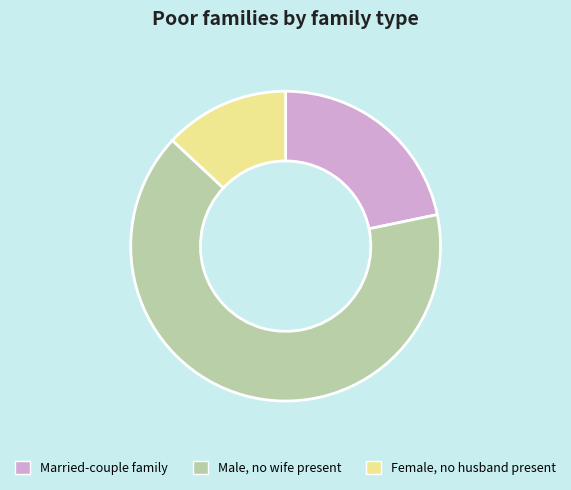

Which slice is the smallest?

Female, no husband present